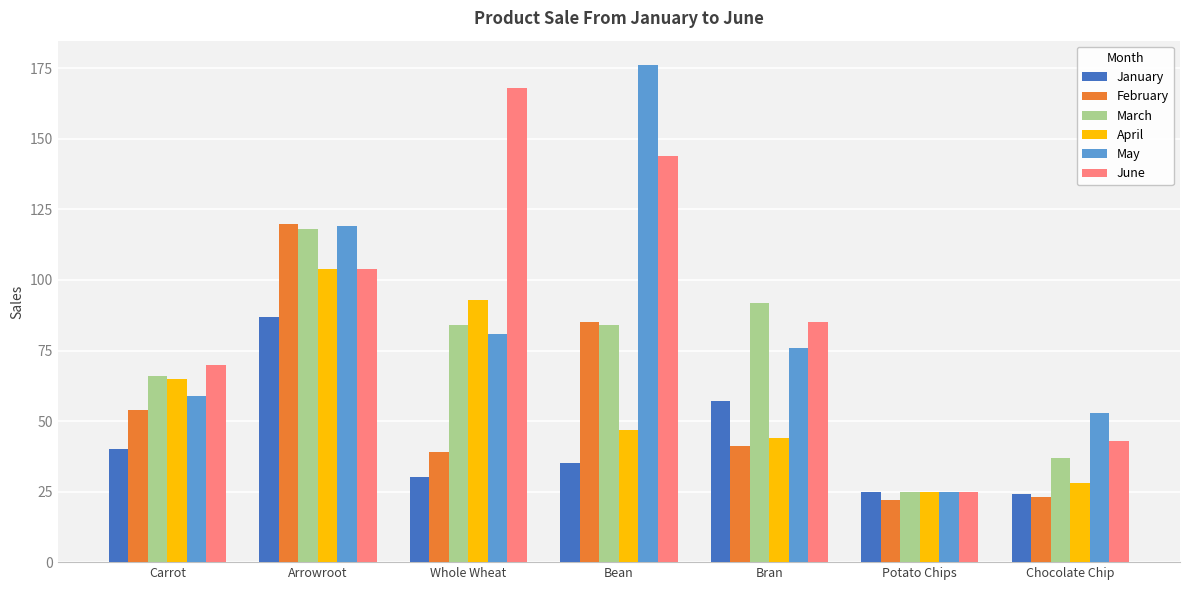

How many groups of bars are there?

7